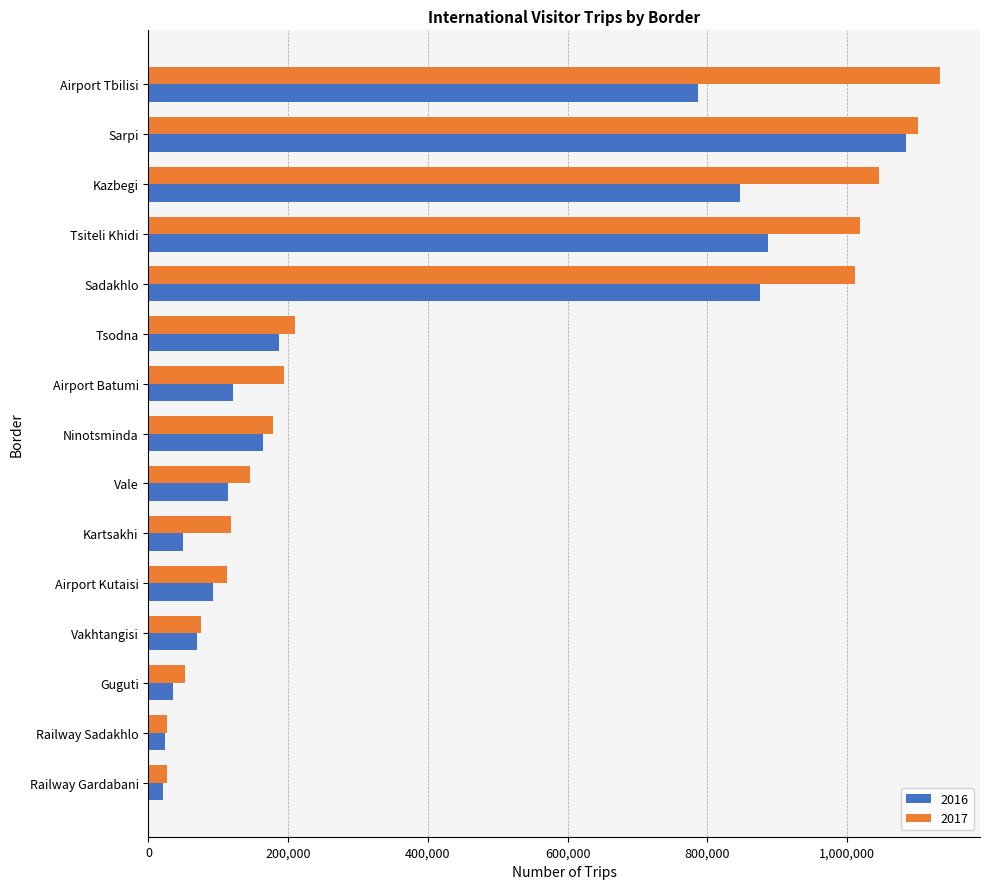

What is the difference between the 2017 values at Railway Sadakhlo and Airport Kutaisi?

84999